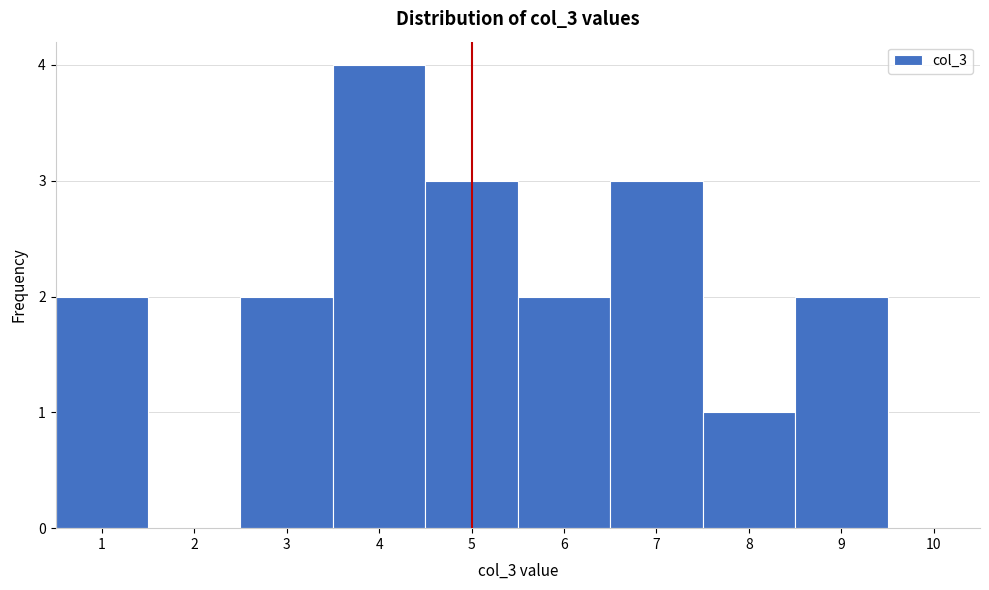

Reading left to right, list every bar in this chart as the range it spans on the x-axis followed by its height. The values are not printed on the chart, so give them approximately, as read against the axis.

0.5 to 1.5: 2
1.5 to 2.5: 0
2.5 to 3.5: 2
3.5 to 4.5: 4
4.5 to 5.5: 3
5.5 to 6.5: 2
6.5 to 7.5: 3
7.5 to 8.5: 1
8.5 to 9.5: 2
9.5 to 10.5: 0